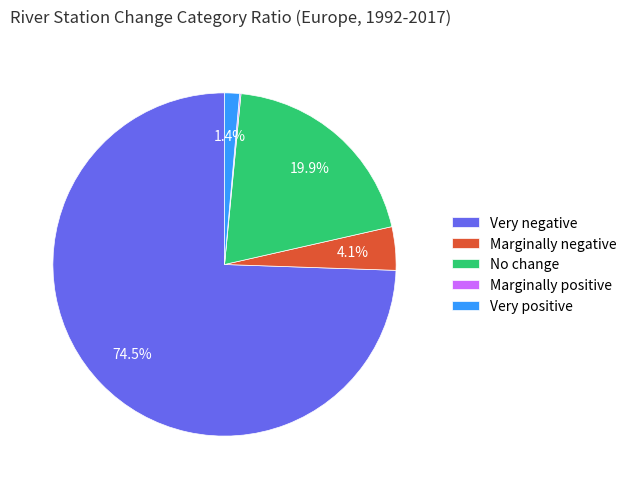

What is the majority slice?

Very negative